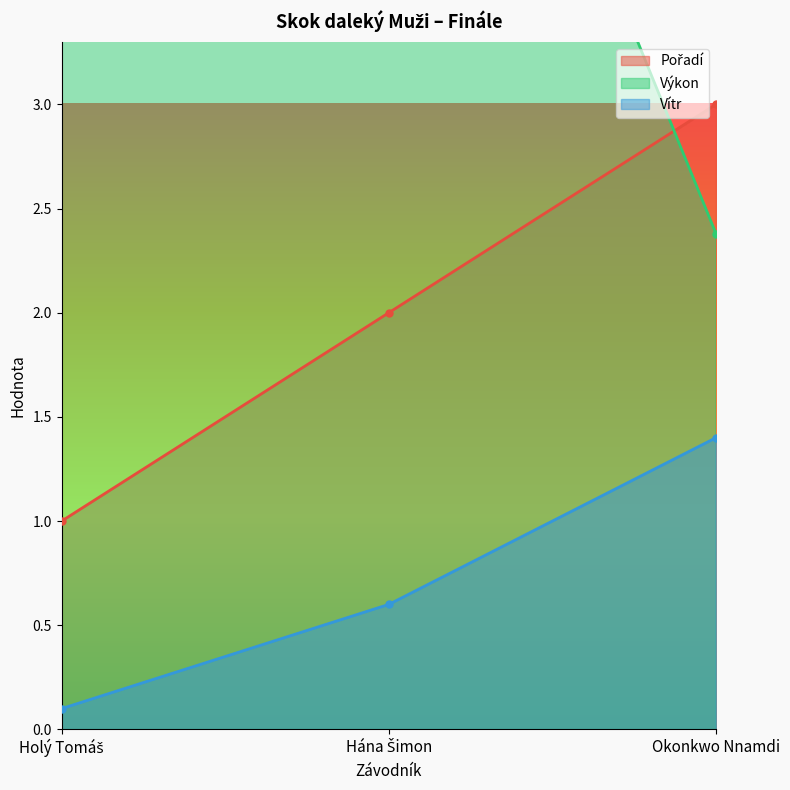

At Holý Tomáš, list the series in order from smallest to largest.

Vítr, Pořadí, Výkon